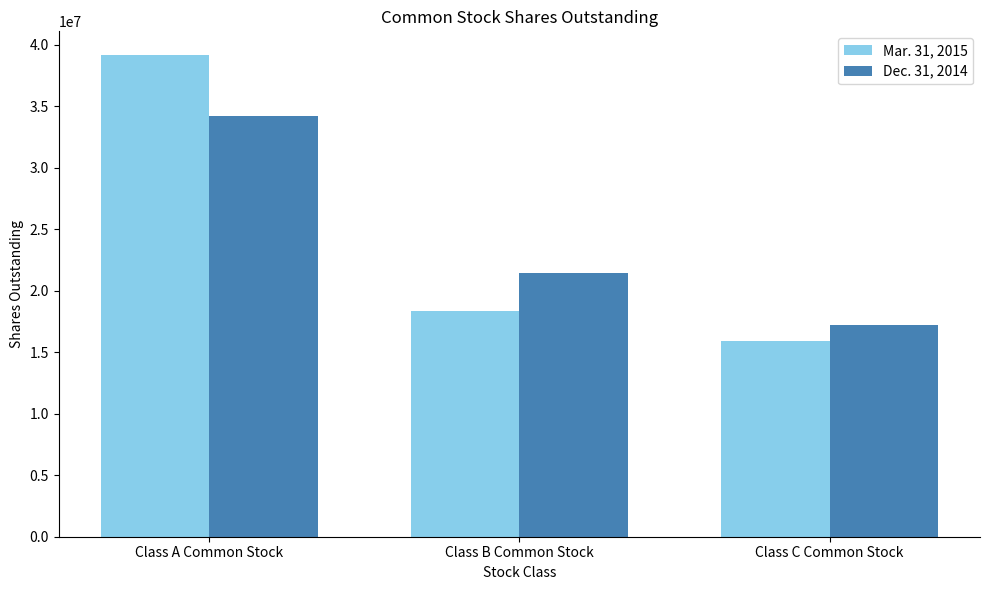

What is the label of the 2nd bar from the left?

Class B Common Stock